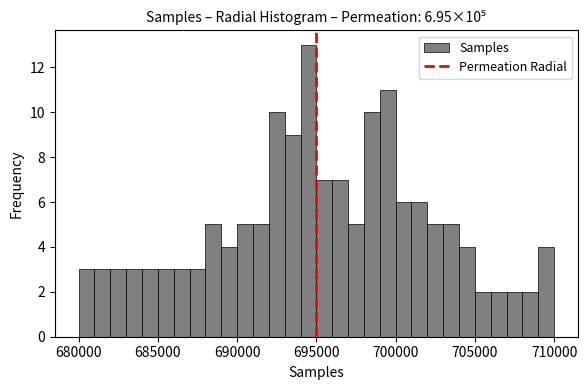

Around what value on the x-axis is the tallest bar? Give the approximate position of its centre, as read against the axis.

694500